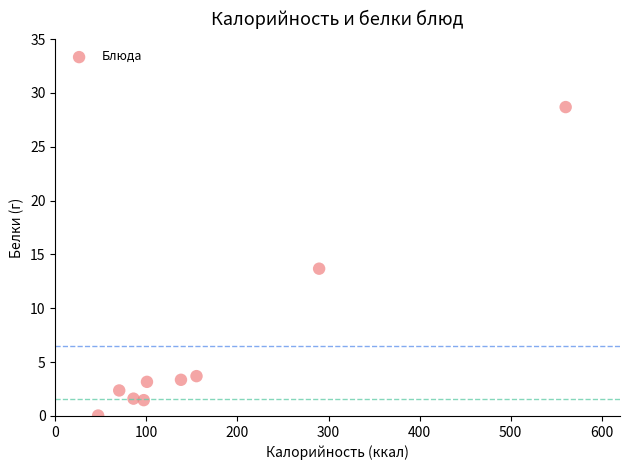

What is the range of X values (max minus min)?

513.3